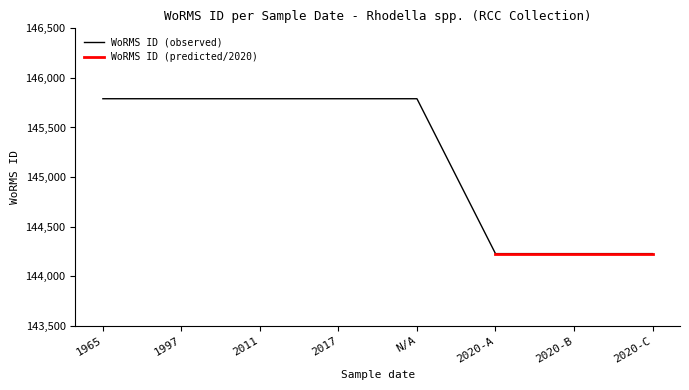

What is the maximum value for WoRMS ID (observed)?

145790